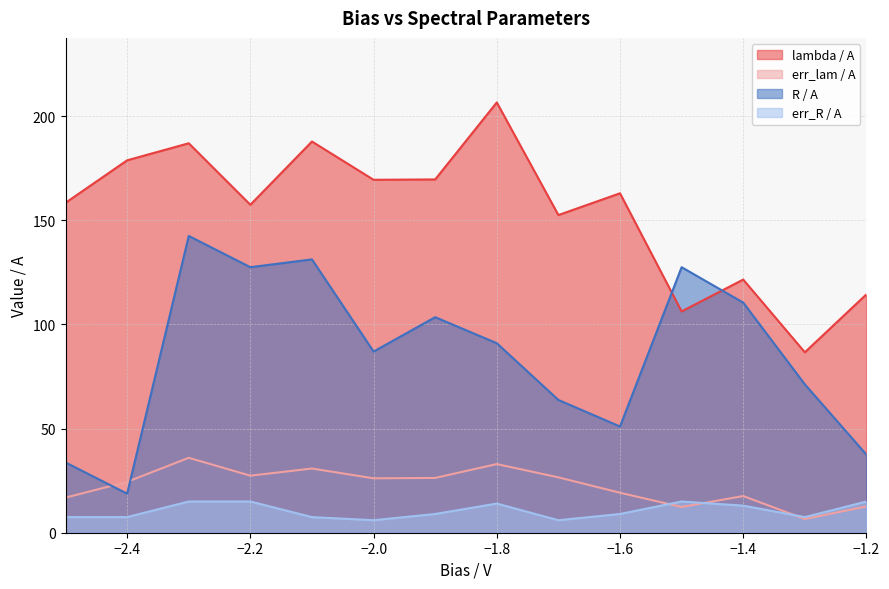

Count the number of categories in the chart.

14